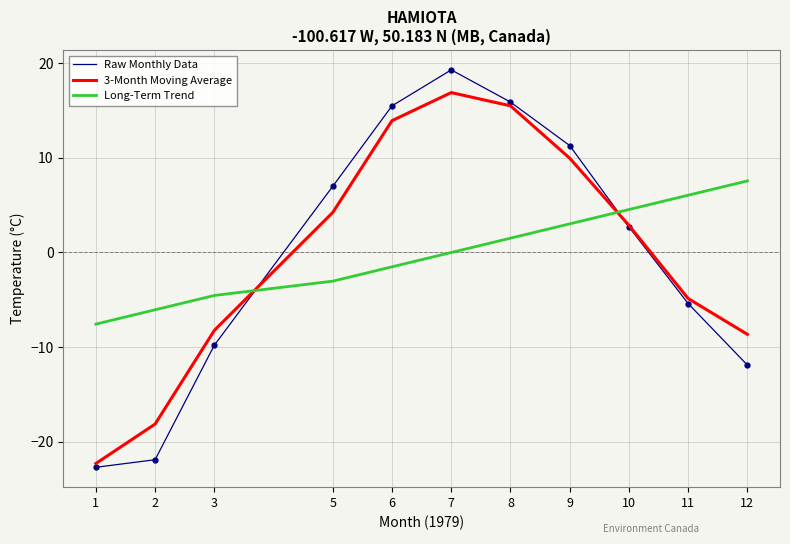

Which category has the highest value in the Raw Monthly Data series?

7